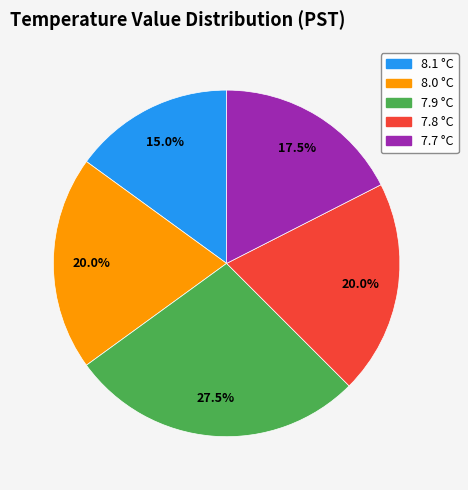

Count the number of slices in the pie.

5